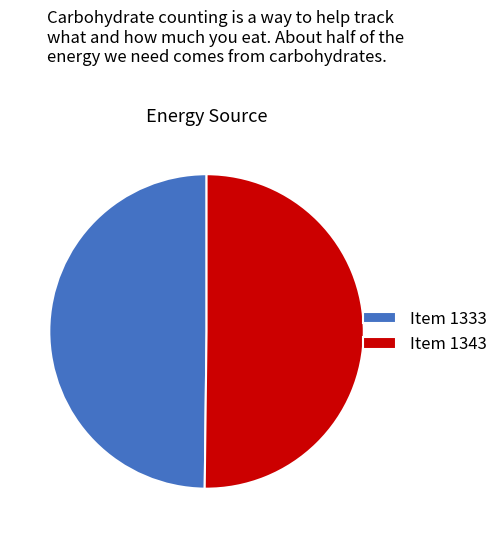

Is it true that Item 1343 is 50% of the pie?

True